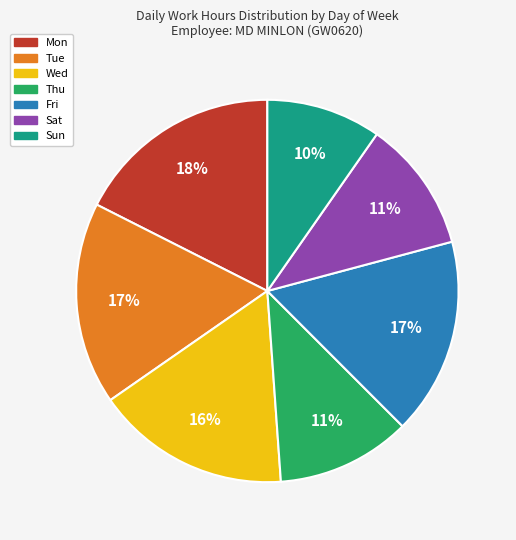

Is it true that Mon is 18% of the pie?

True